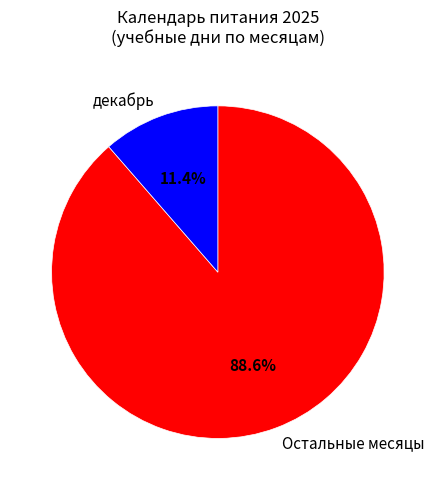

Which slice represents more than half of the pie?

Остальные месяцы